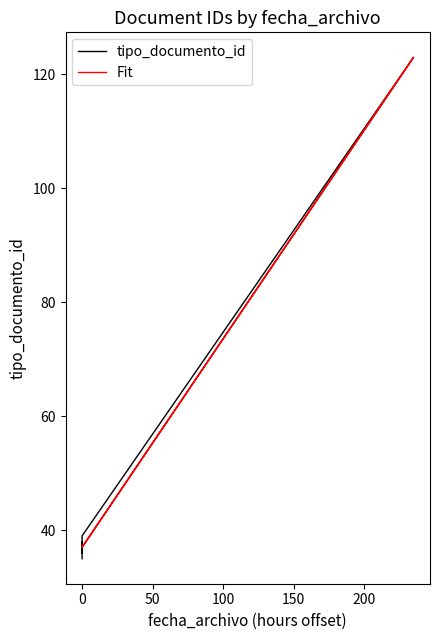

What is the minimum value for tipo_documento_id?

35.0